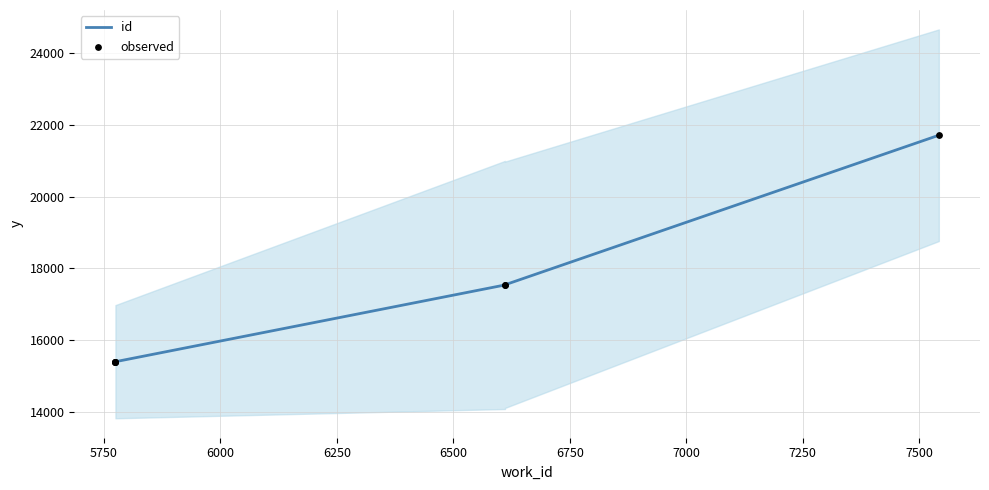

What are all the series names shown in the legend?

id, observed